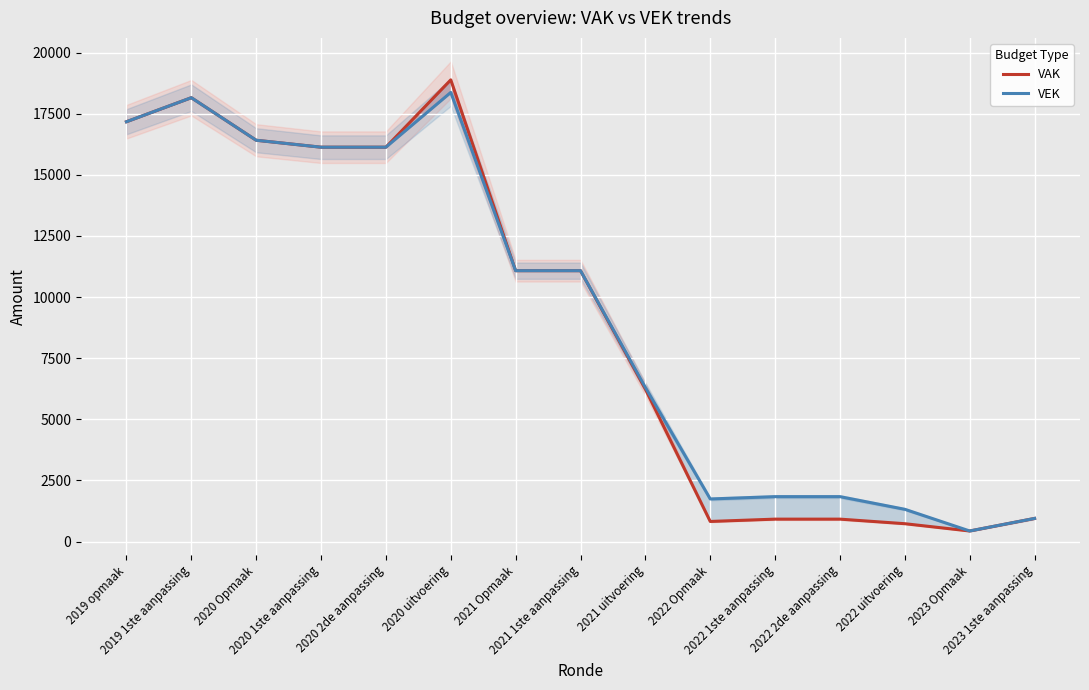

Is this an area chart (filled region under the line)?

No